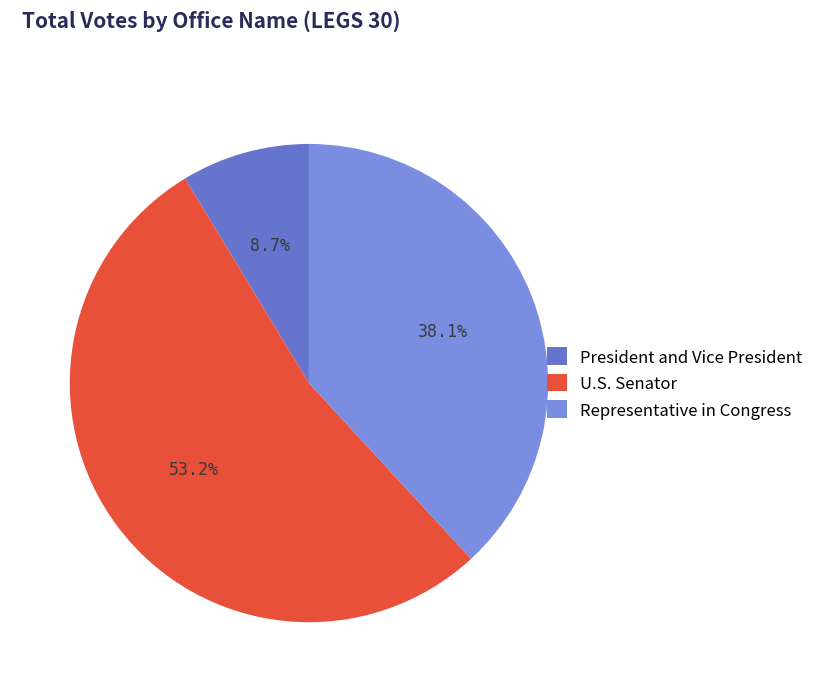

How many slices are in this pie chart?

3